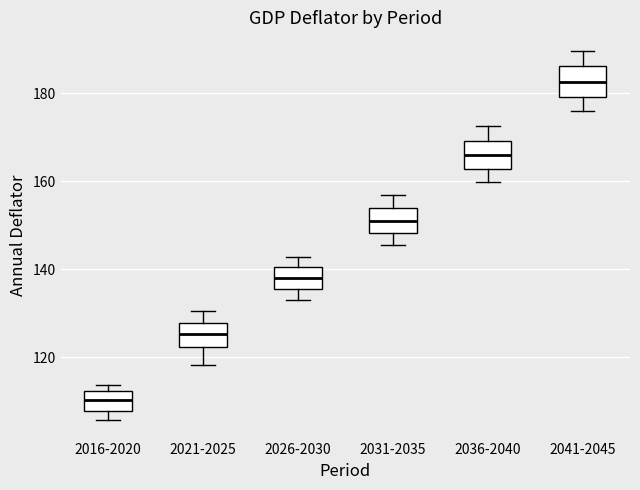

Reading left to right, transcribe this box plot: for each box, give where its median line is, the range the box spans, and where its two whiskers end, as read against the y-axis. The values are not printed on the chart, so give them approximately, as read against the axis.

2016-2020: median 110, box 108 to 112, whiskers 106 to 114
2021-2025: median 126, box 122 to 128, whiskers 118 to 130
2026-2030: median 138, box 136 to 140, whiskers 132 to 142
2031-2035: median 152, box 148 to 154, whiskers 146 to 156
2036-2040: median 166, box 162 to 170, whiskers 160 to 172
2041-2045: median 182, box 180 to 186, whiskers 176 to 190